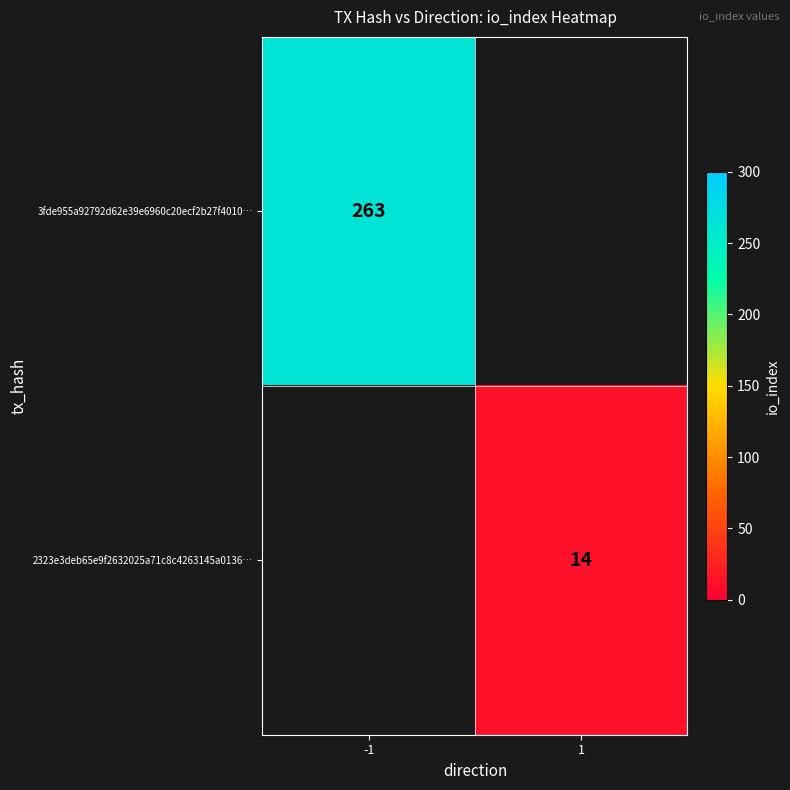

Is it true that 3fde955a92792d62e39e6960c20ecf2b27f4010… equals 263 at -1?

True